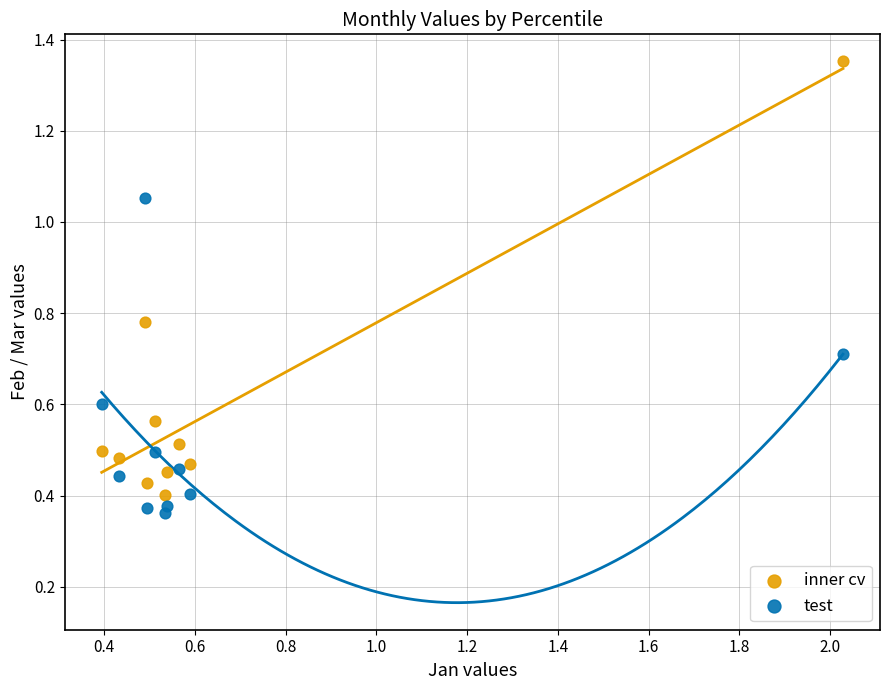

Across all data points, what is the range of Y values (max minus min)?

1.0